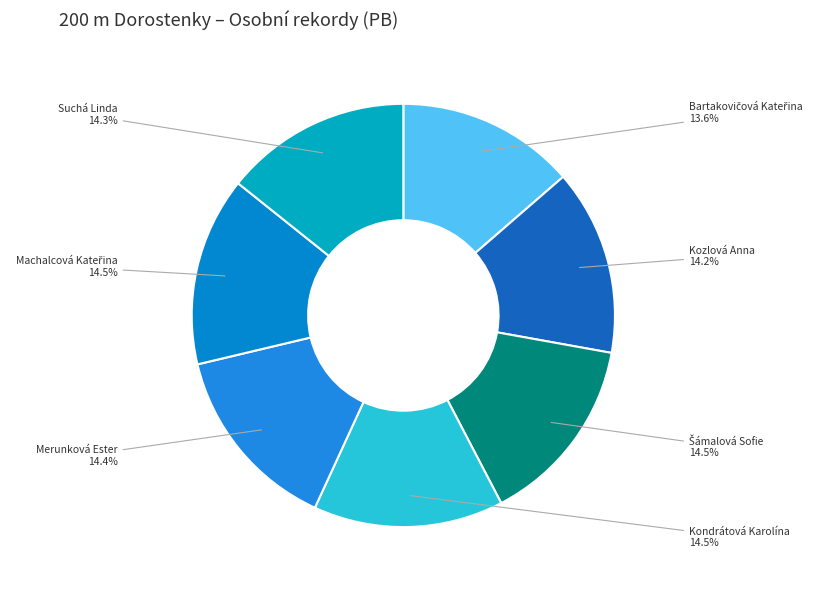

Is there any slice that represents more than half of the pie?

No